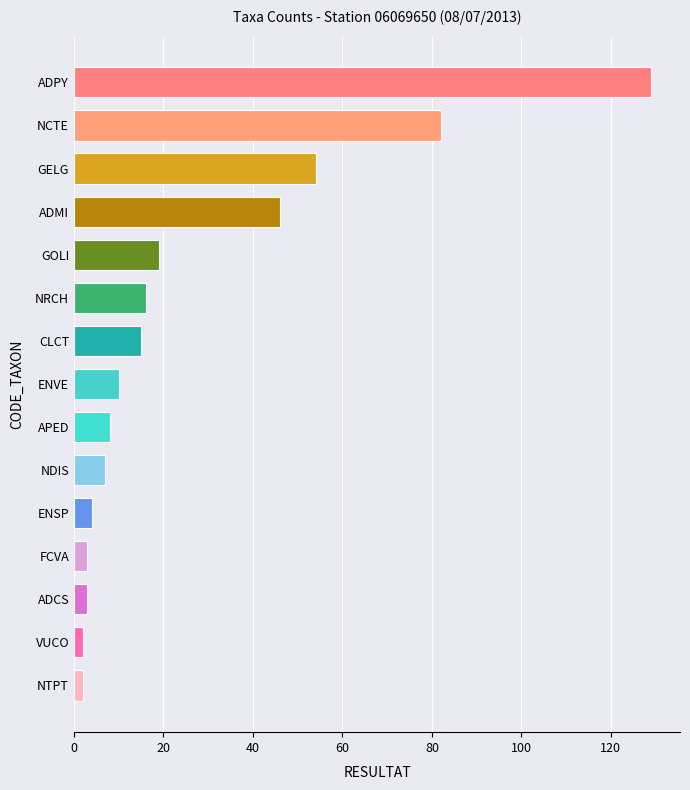

What is the label of the 14th bar from the top?

VUCO